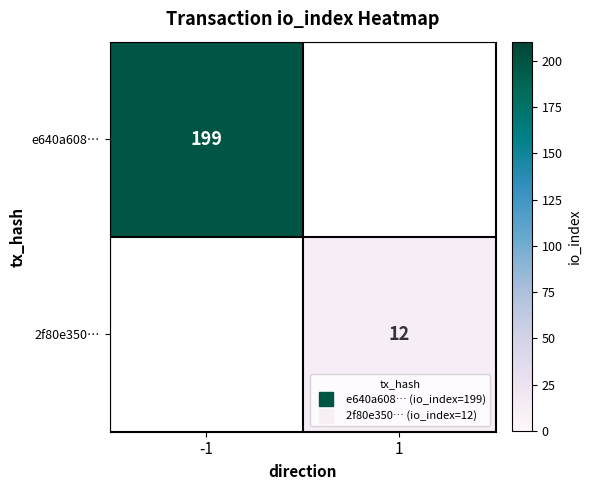

Rank the categories by 2f80e350… value from lowest to highest.

-1, 1